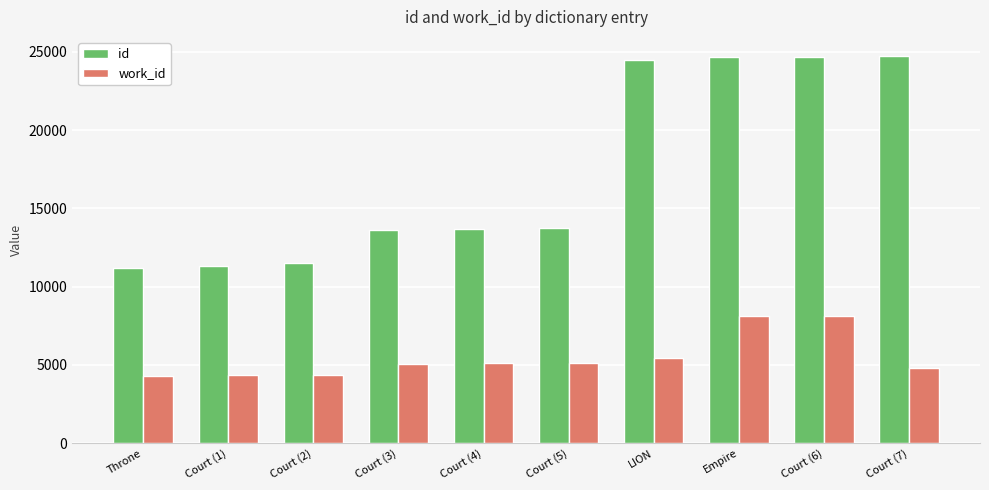

What is the highest value of the id series?

24712